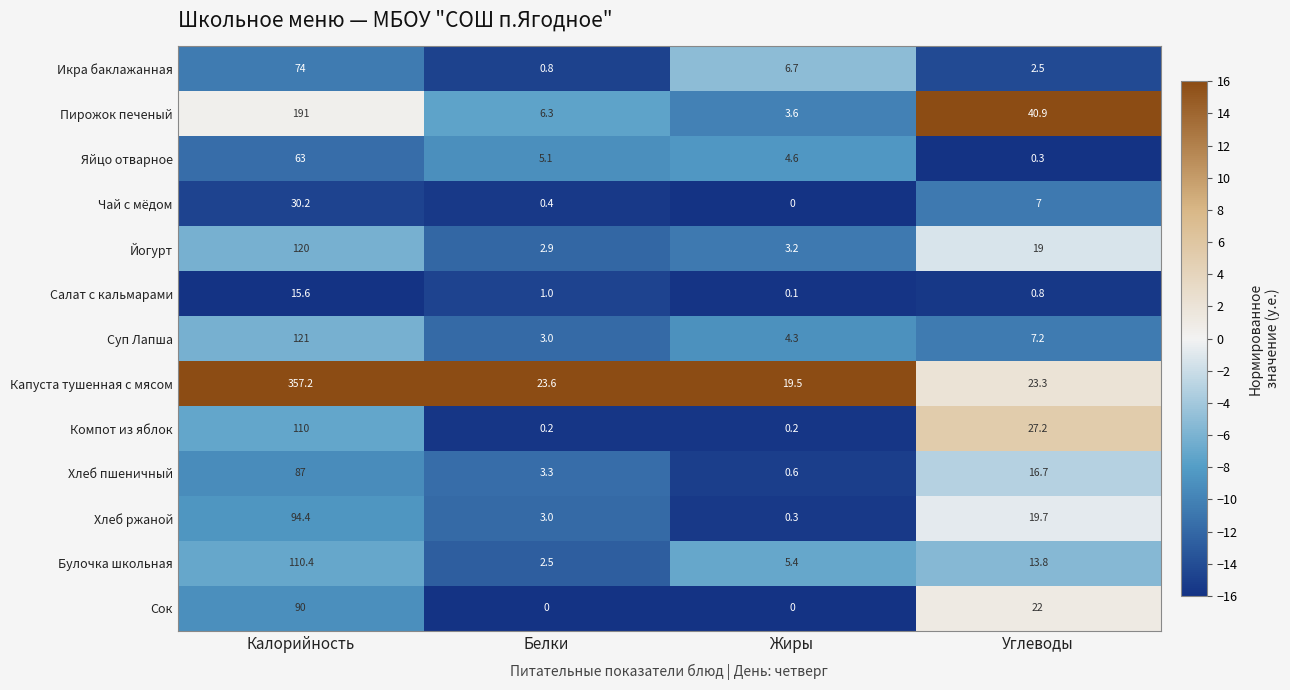

How many data points does each series have?

4